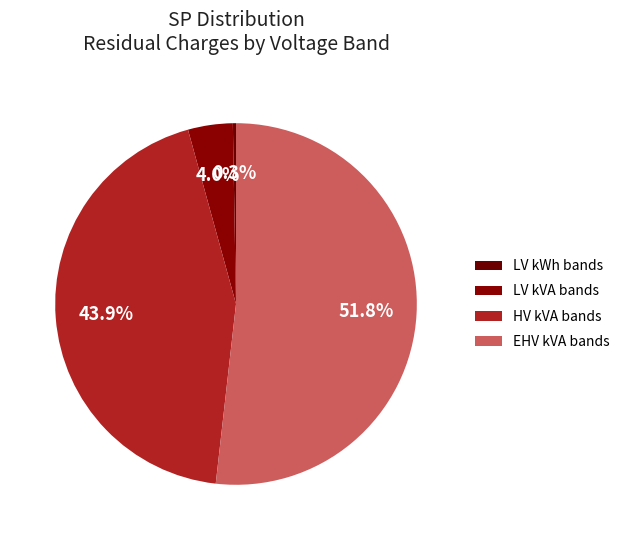

Which slice is the smallest?

LV kWh (Band 1)